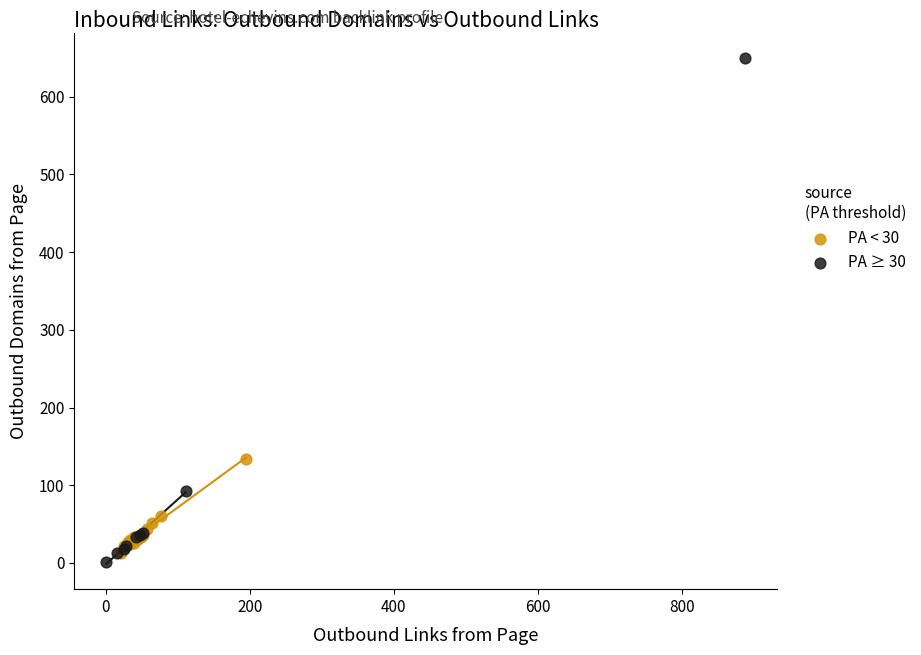

Which series reaches the maximum Y coordinate?

PA ≥ 30